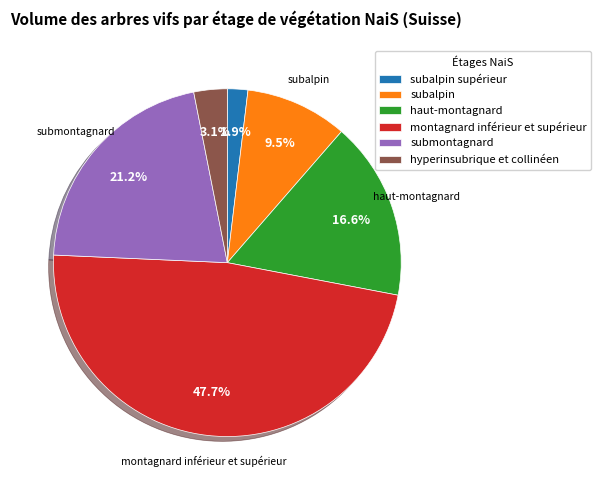

To the nearest percent, what percentage of the pie is haut-montagnard?

17%